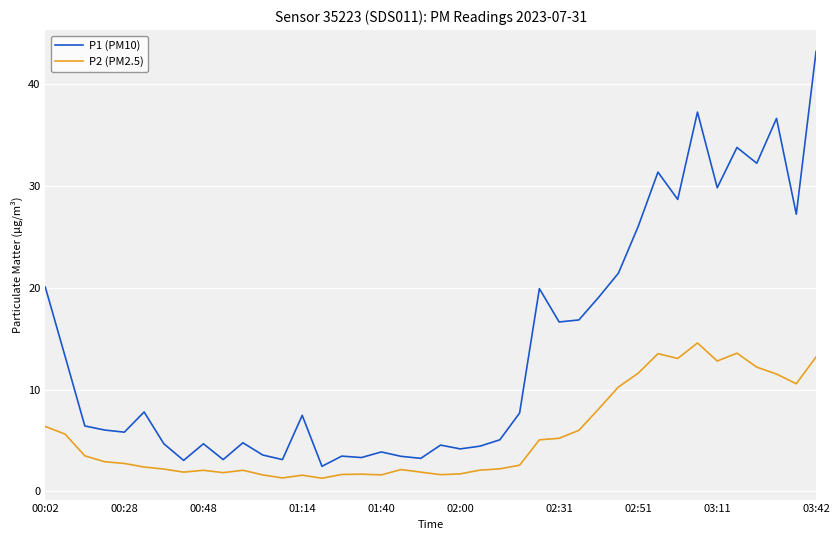

True or false: P1 (PM10) and P2 (PM2.5) intersect in this chart.

False